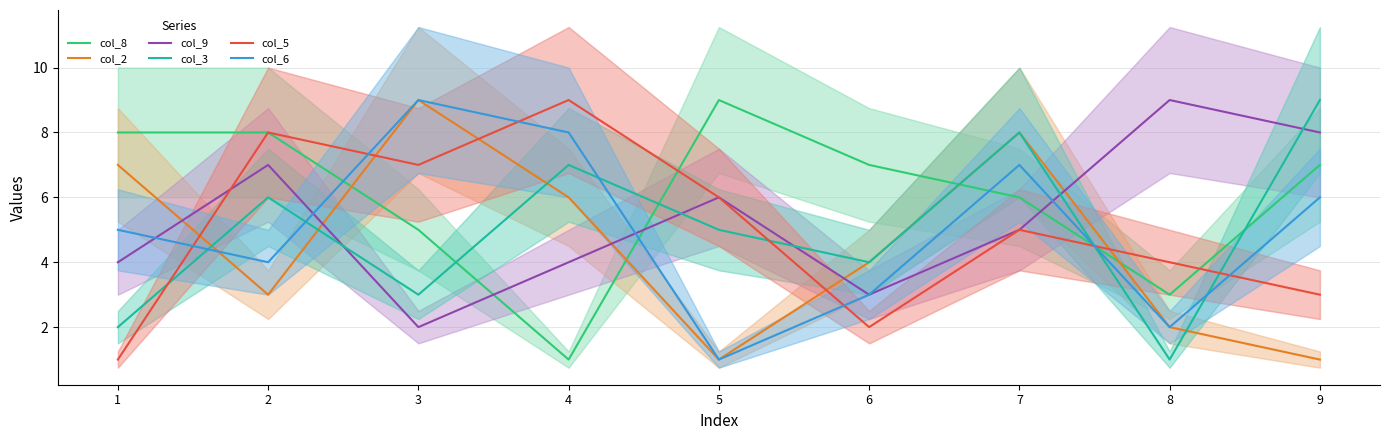

Which series has the largest range (max minus min)?

col_8